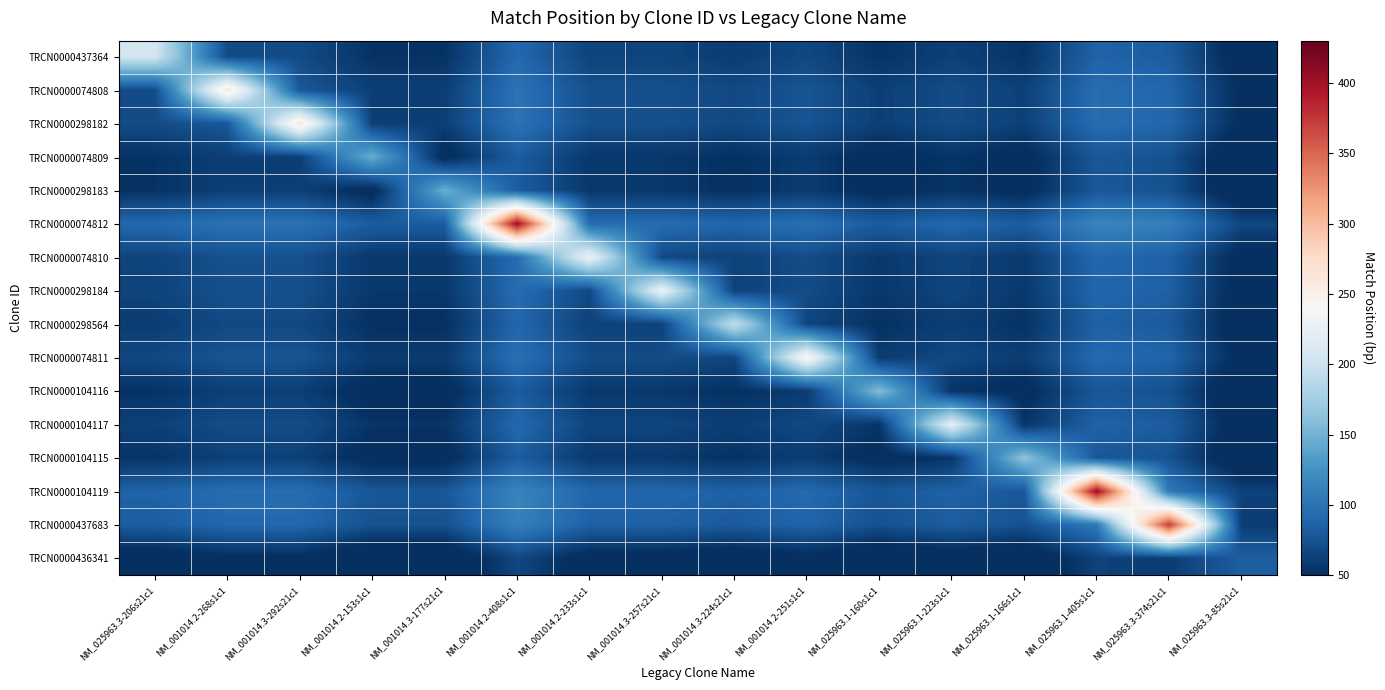

How many data points does each series have?

16